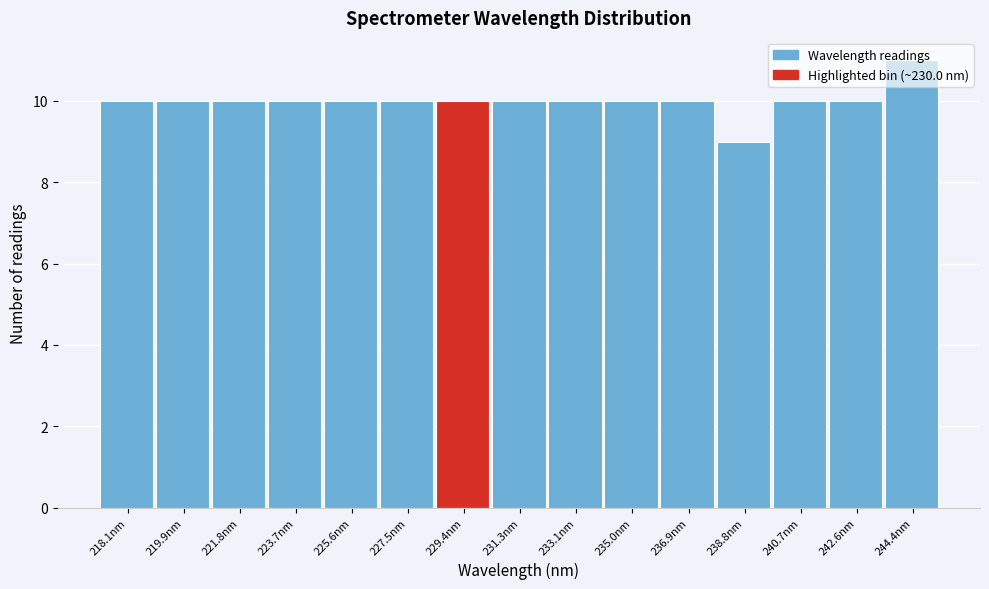

What is the label of the 7th bar from the right?

233.1nm